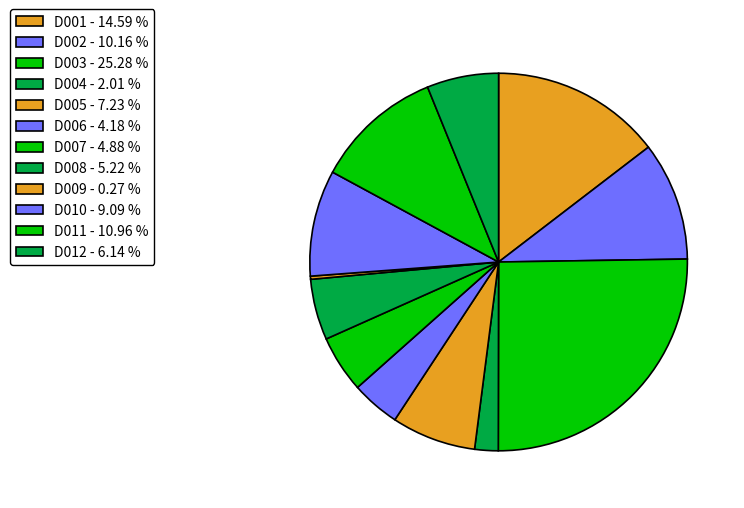

Which slice is the largest?

D003